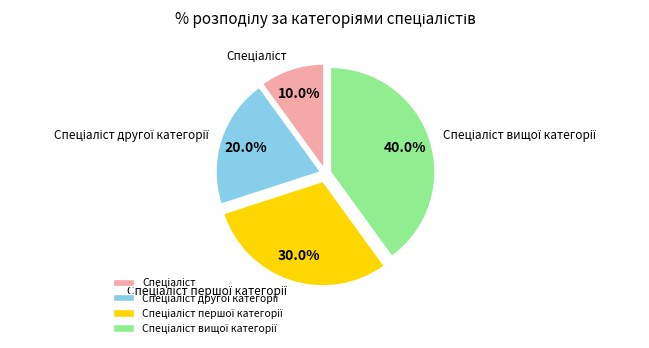

Does any single category account for the majority?

No